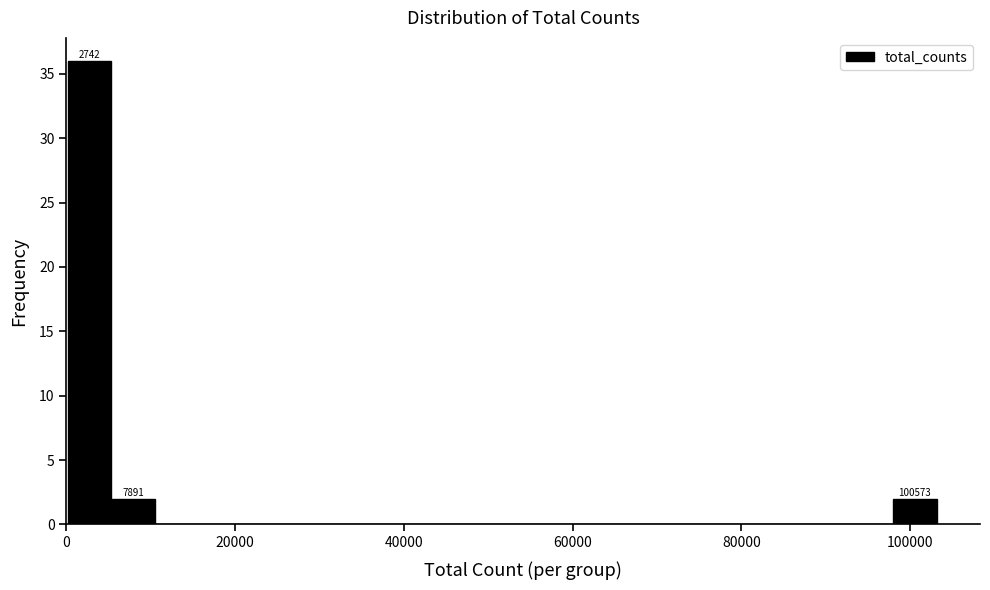

Read against the x-axis, roughly where is the centre of the tallest bar?

2000